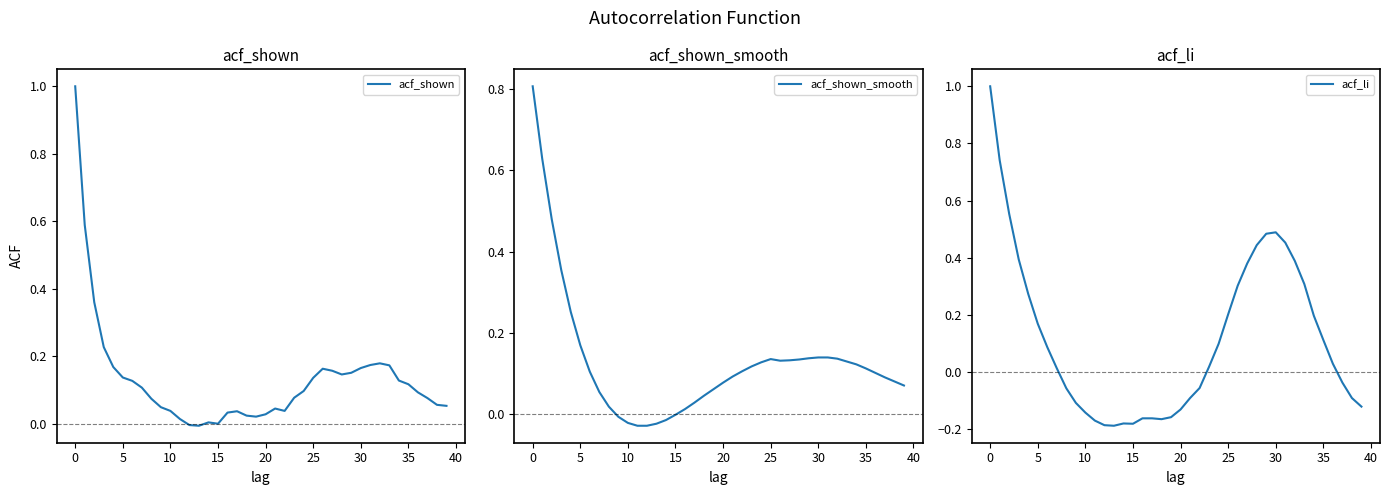

At how many categories does at least one series exceed 0?

37